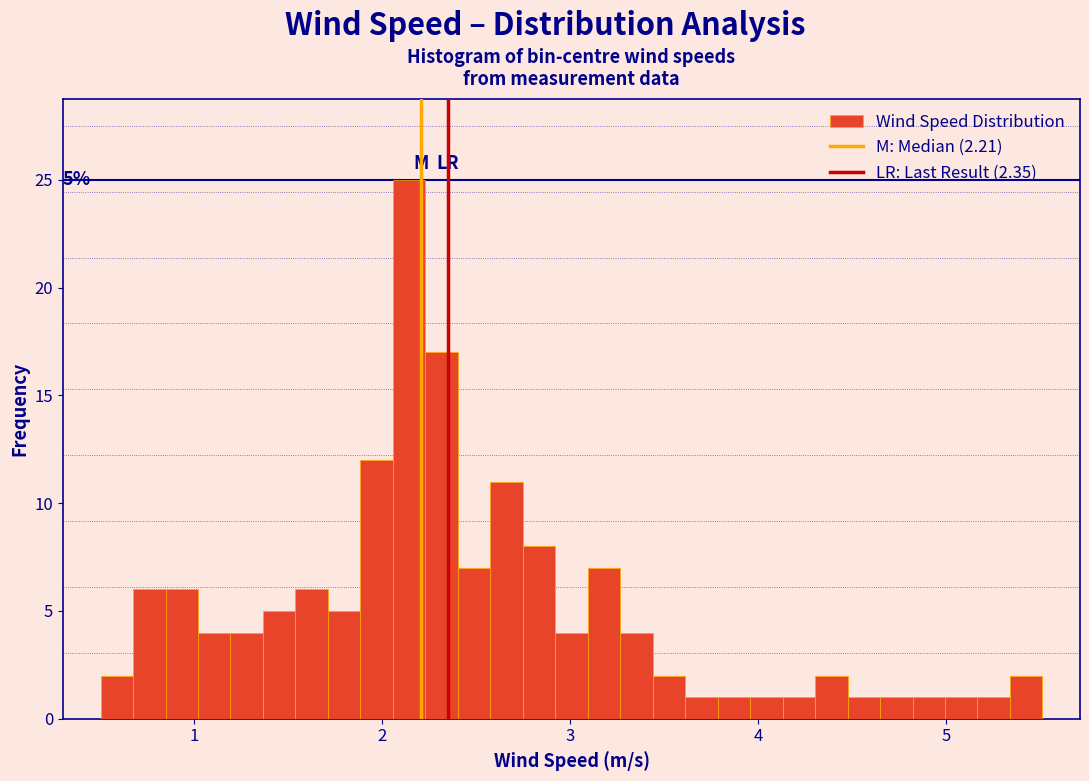

Read against the x-axis, roughly where is the centre of the tallest bar?

2.1